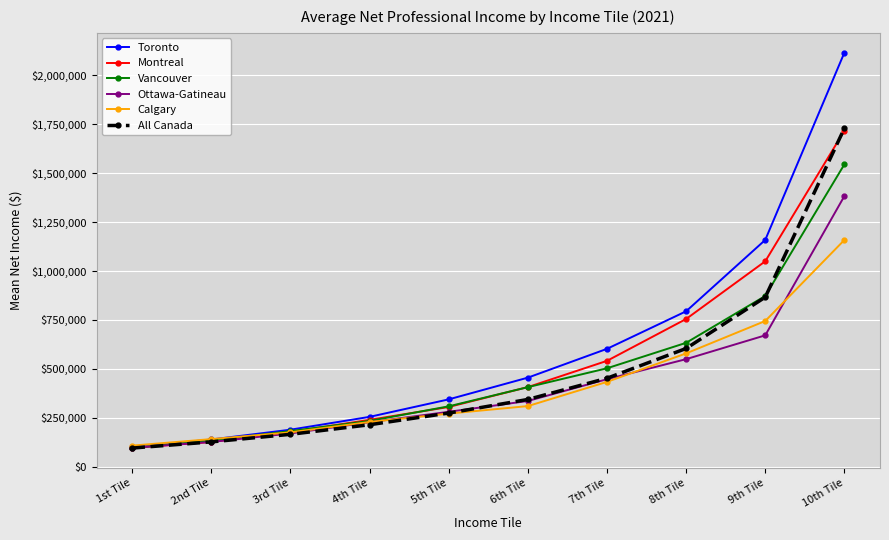

How many lines are shown in the chart?

6